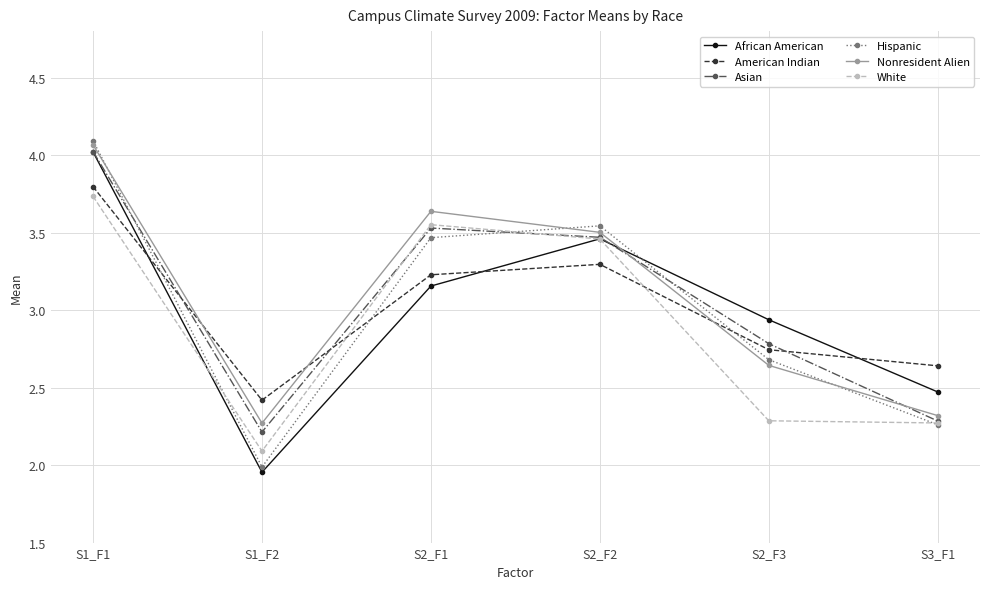

At which category is the sum across all series the highest?

S1_F1